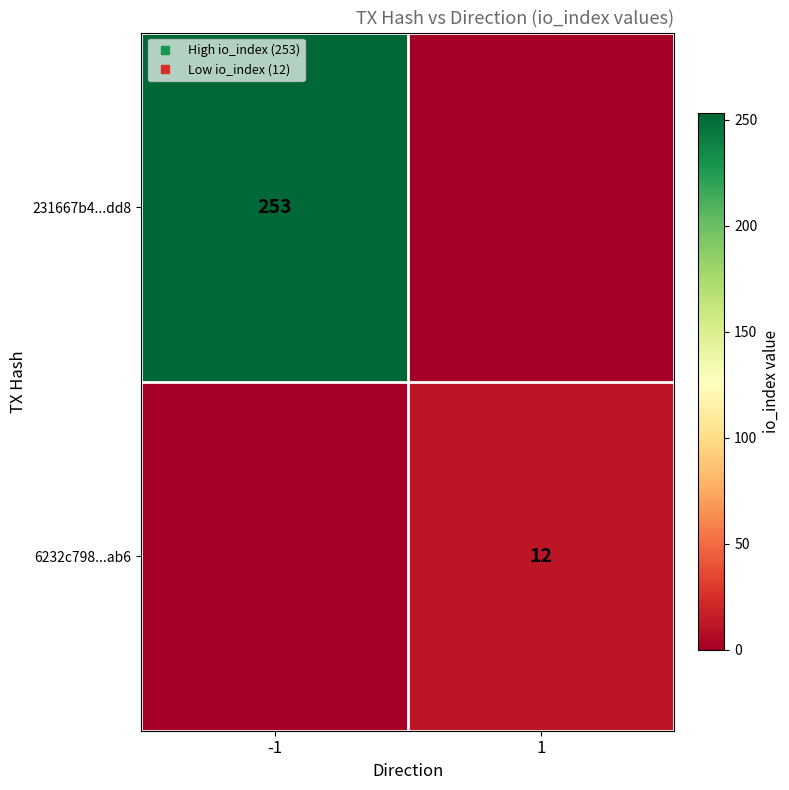

At which category is the sum across all series the highest?

-1